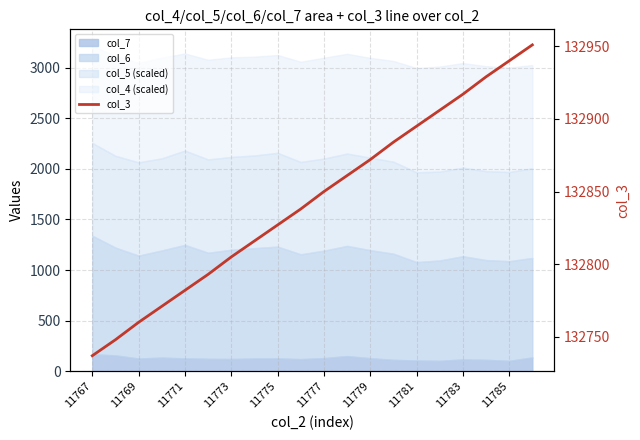

What value does the data have at 11, to the nearest 10?

132860